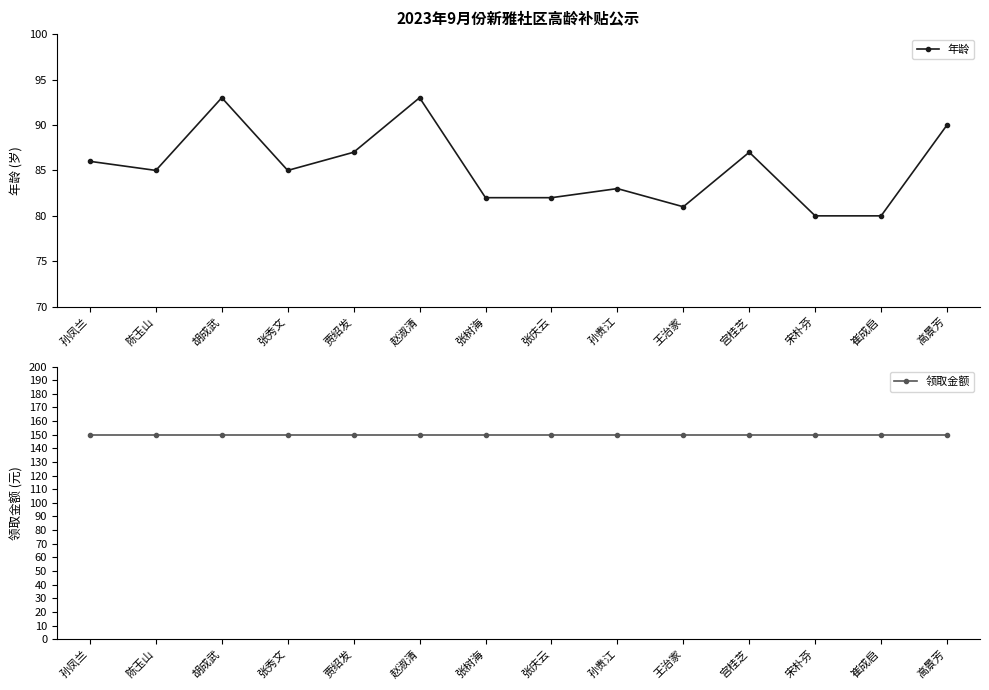

True or false: 年龄 has more than 1 points higher than both neighbors.

True